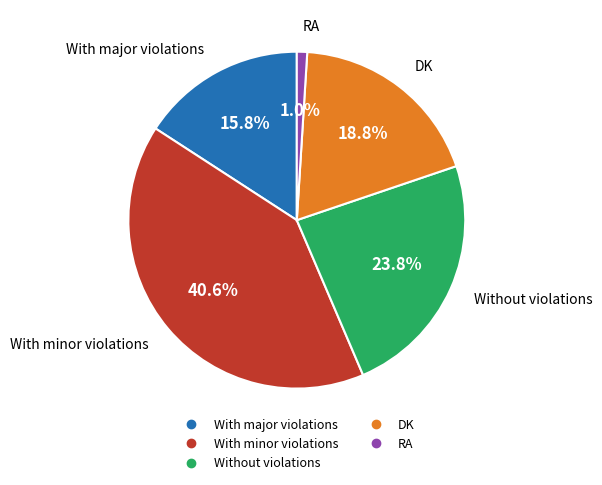

Approximately how many times larger is the value at With major violations compared to DK?

0.8